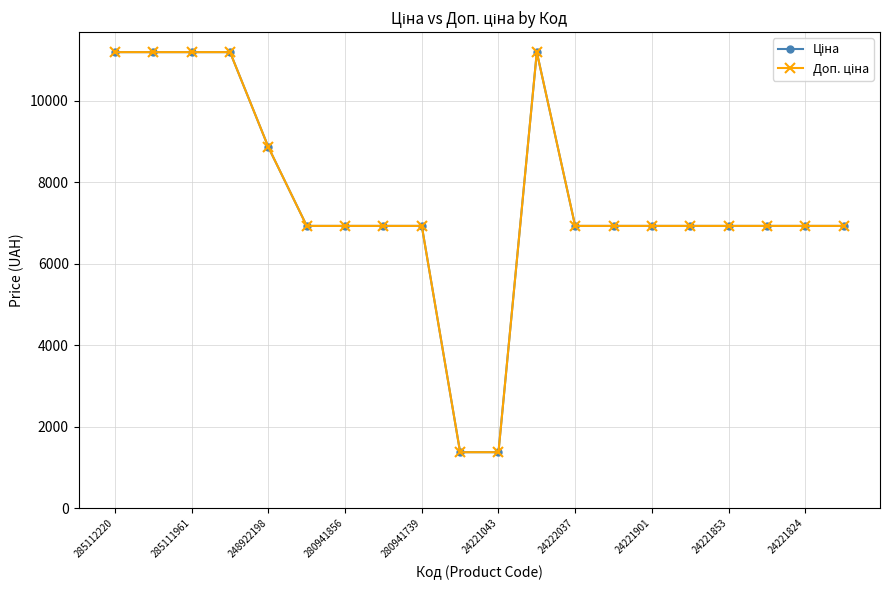

Is this an area chart (filled region under the line)?

No